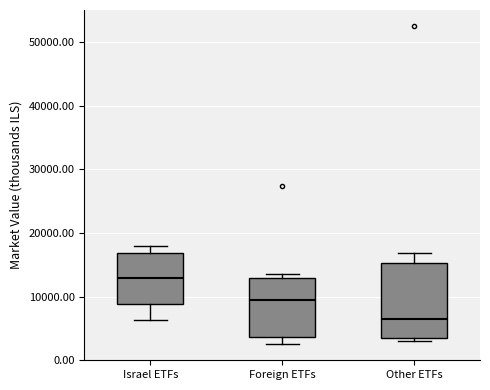

Which box's median line is the lowest?

Other ETFs